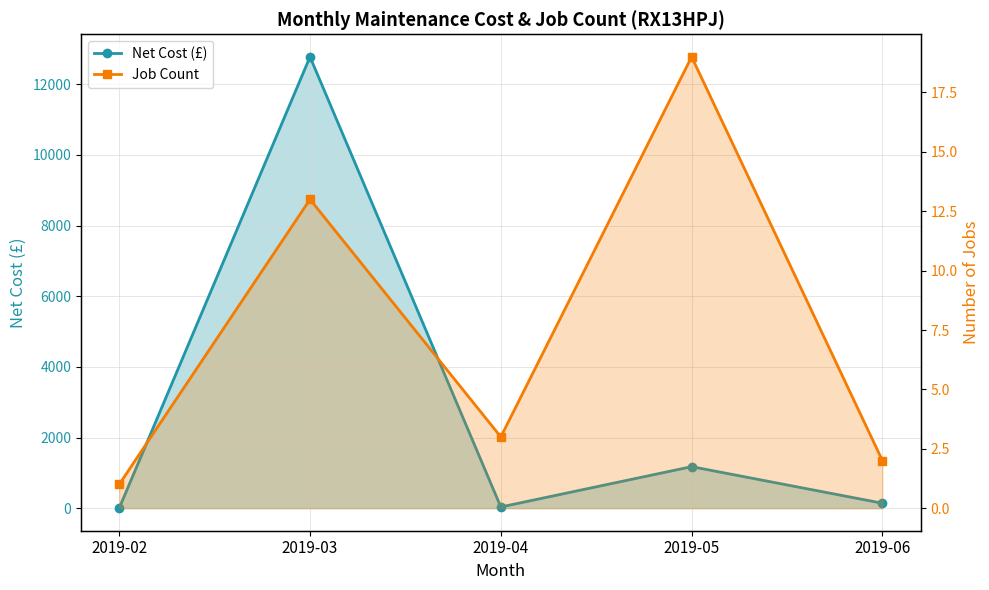

What is the maximum value shown in the chart?

12777.8